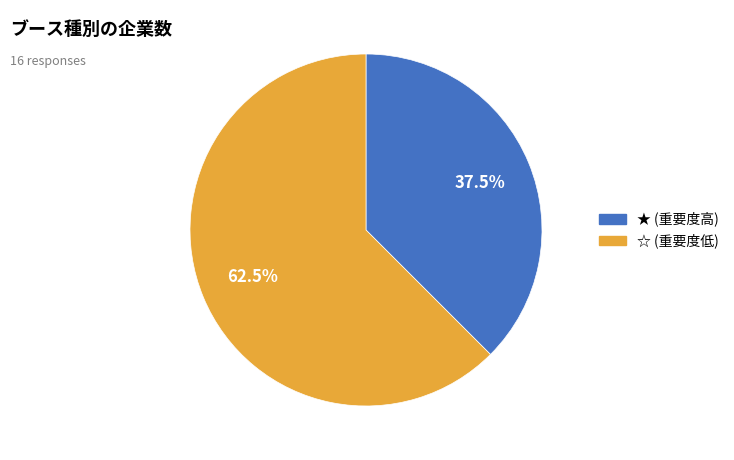

To the nearest percent, what is the difference between the ★ and ☆ slice percentages?

25%